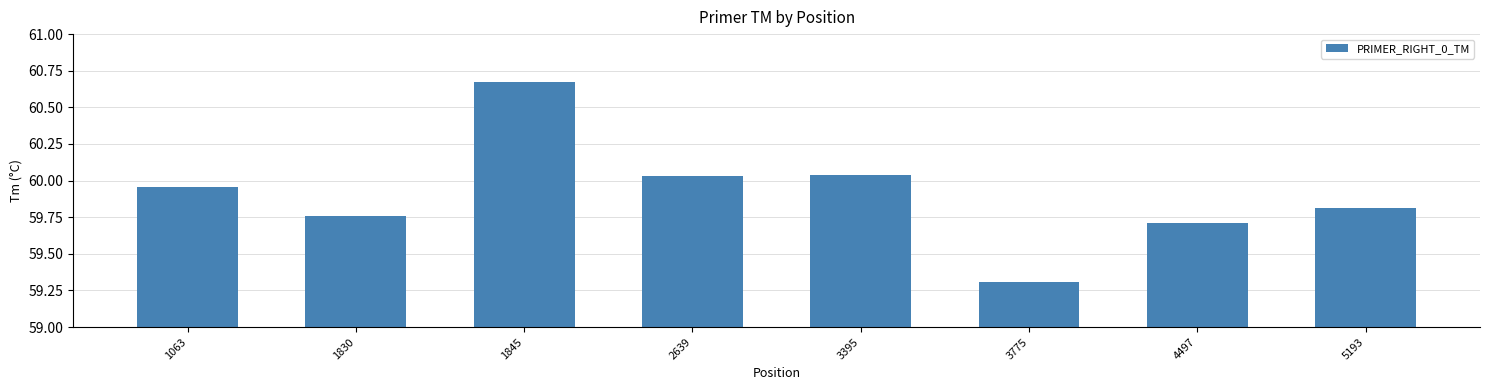

What is the sum of the values at 1830 and 1845?

120.4